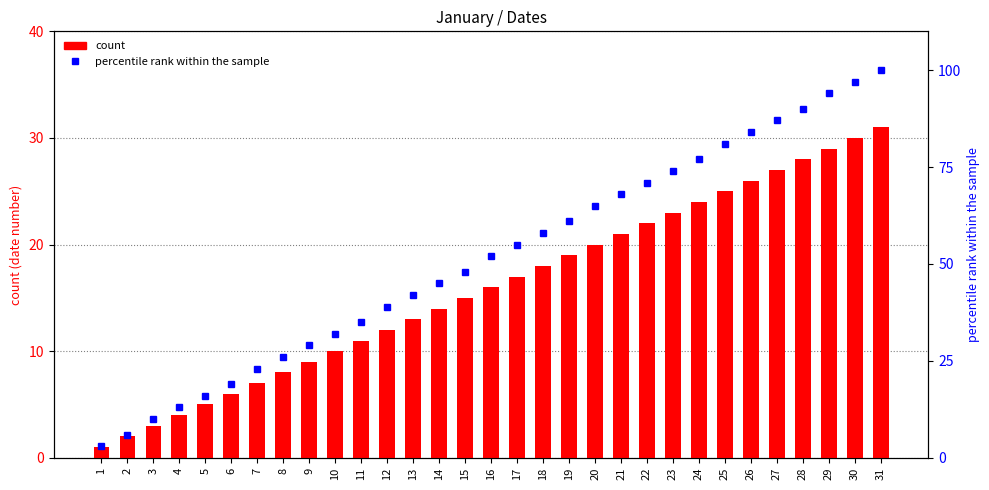

What is the value of the percentile rank within the sample bar at the 9th from the left?

29